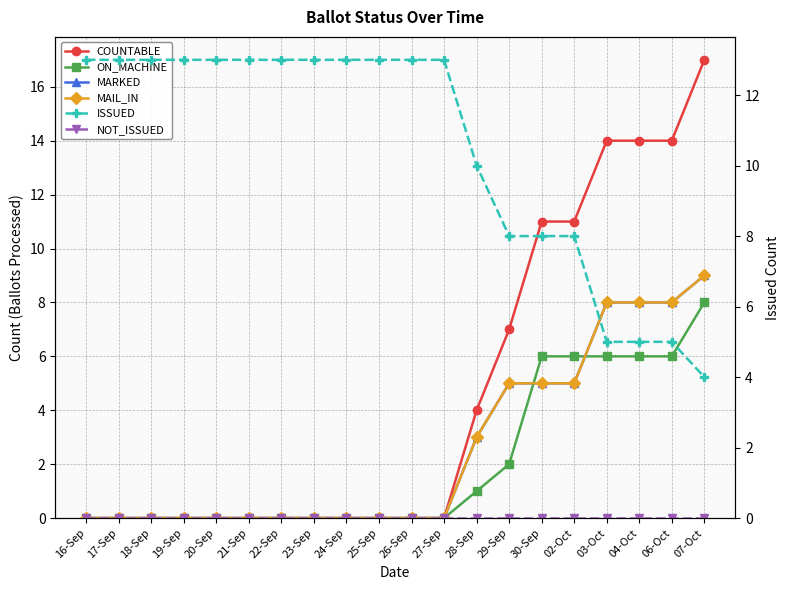

At how many categories does at least one series exceed 1?

20